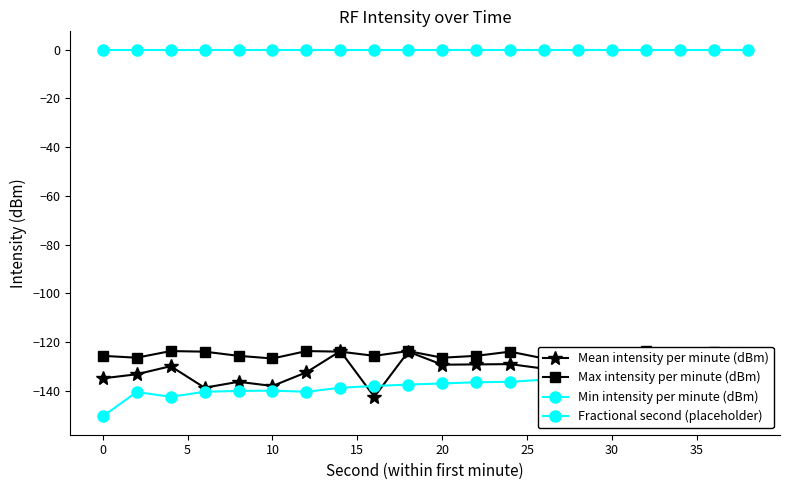

What is the average value of the Mean intensity per minute (dBm) series?

-132.5